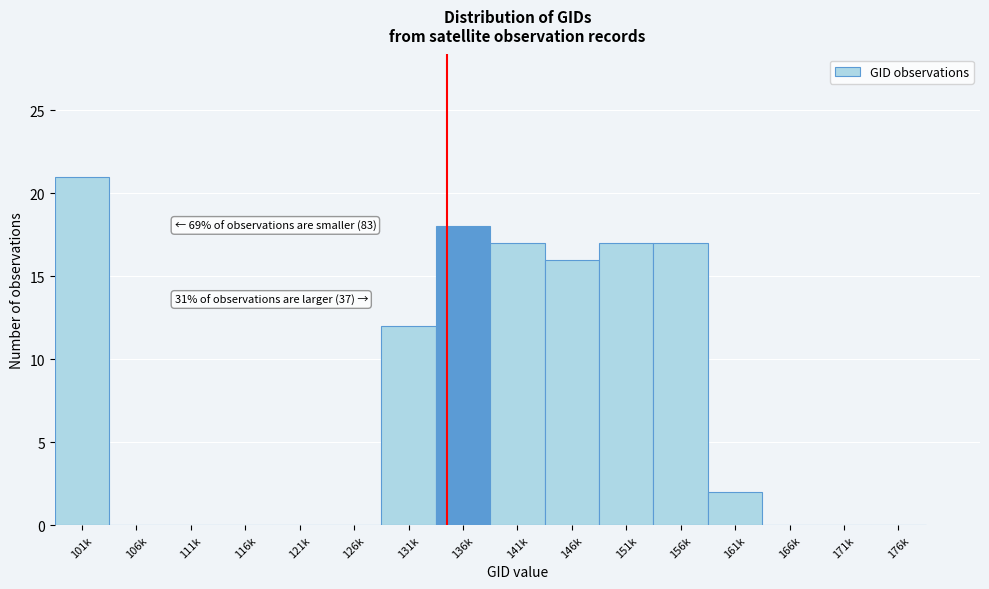

Reading left to right, what are all the values shown in this chart?

101k=21	106k=0	111k=0	116k=0	121k=0	126k=0	131k=12	136k=18	141k=17	146k=16	151k=17	156k=17	161k=2	166k=0	171k=0	176k=0